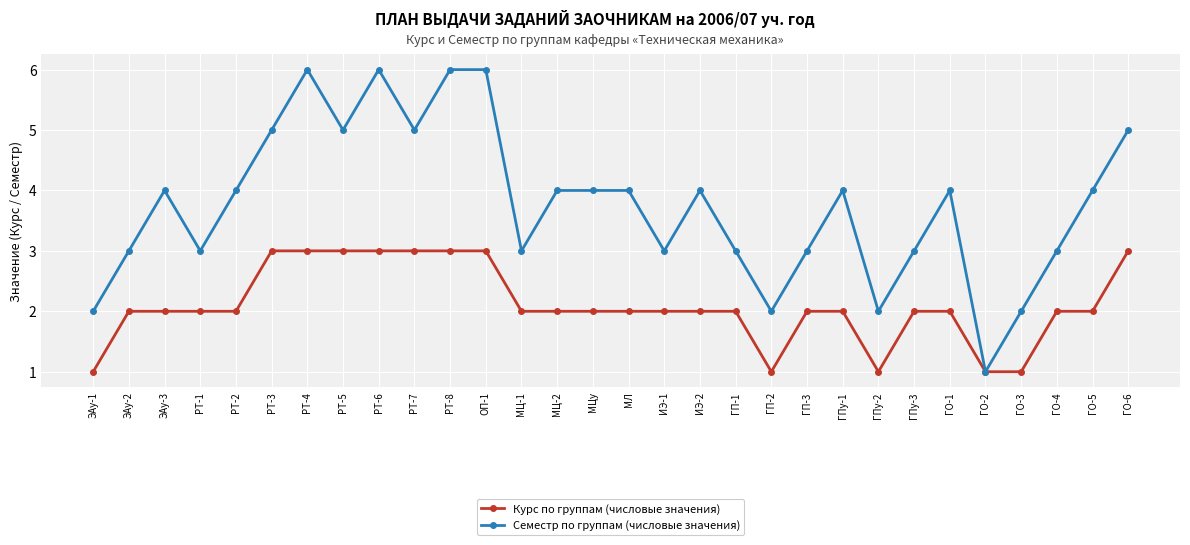

What is the total value across all series at ГО-5?

6